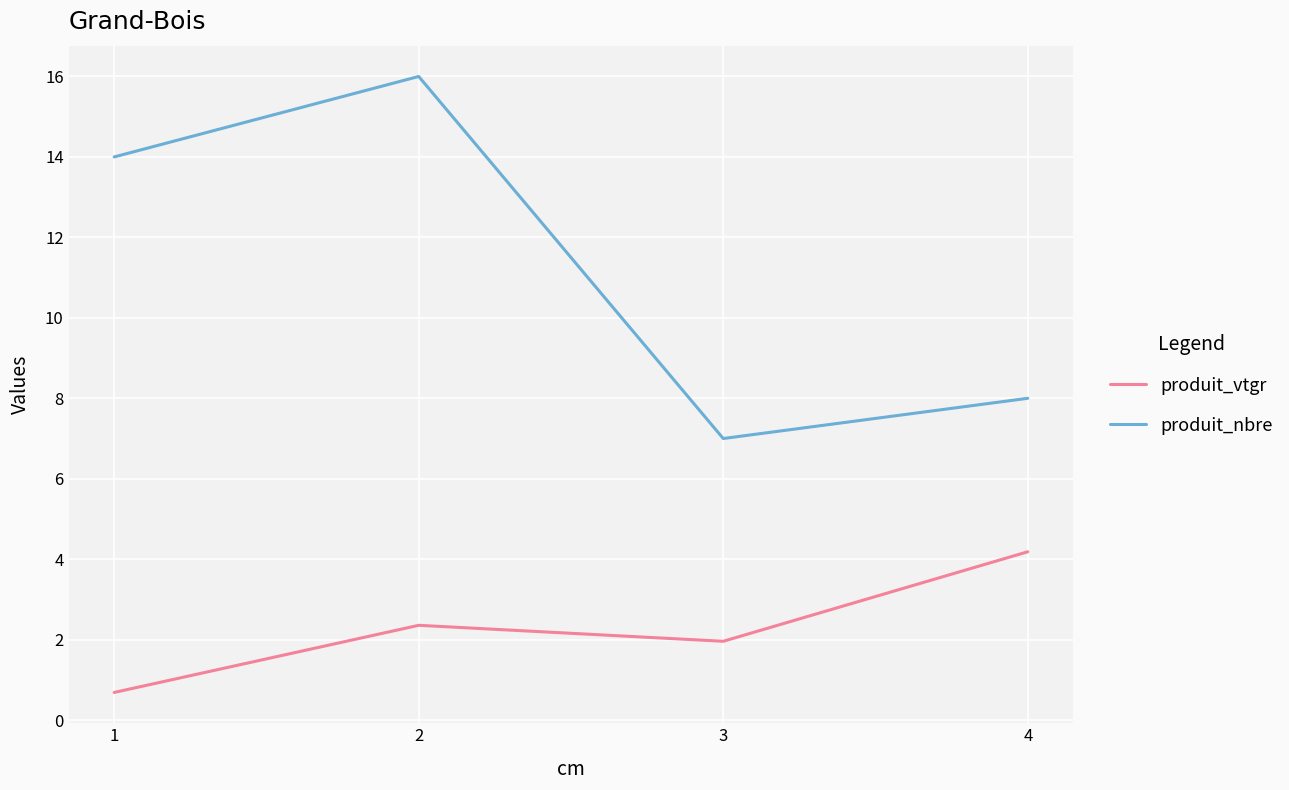

Count the number of data series in this chart.

2